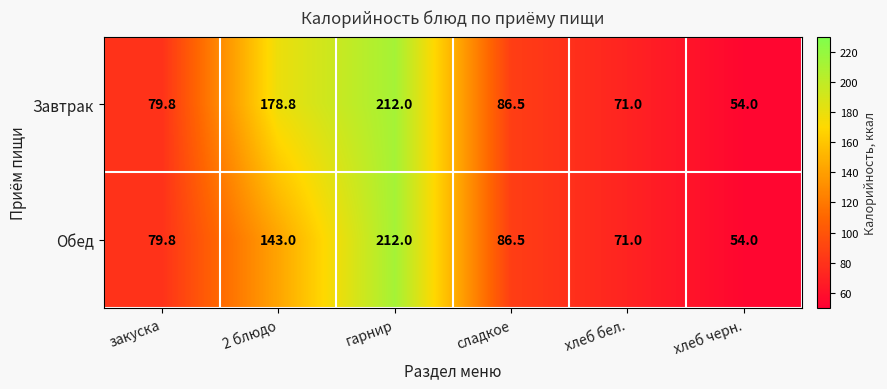

Between 2 блюдо and сладкое, which series saw the biggest shift?

Завтрак